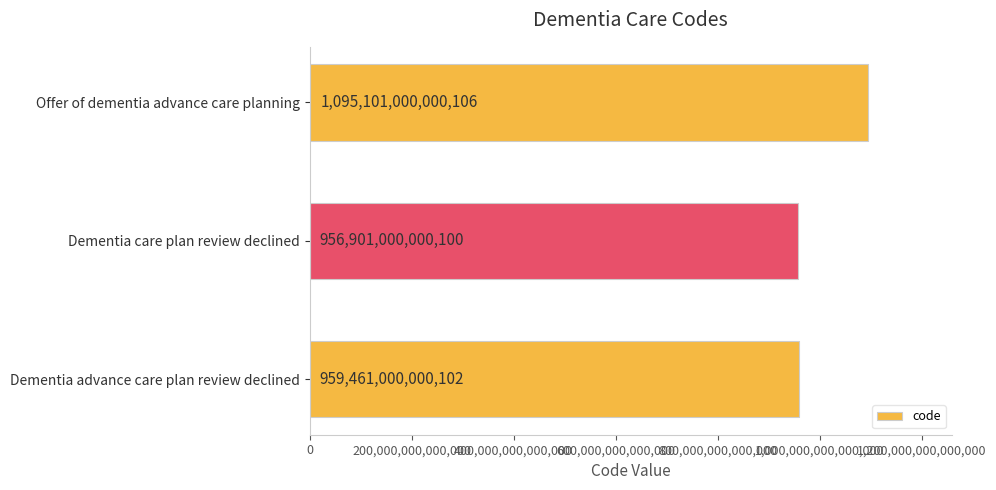

Which label corresponds to the largest value in the chart?

Offer of dementia advance care planning